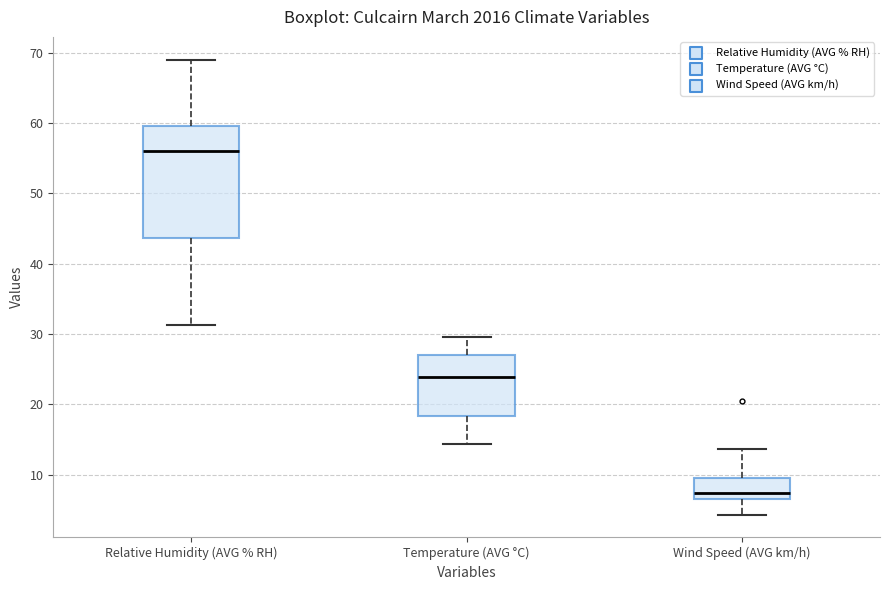

Which box has the highest median line?

Relative Humidity (AVG % RH)